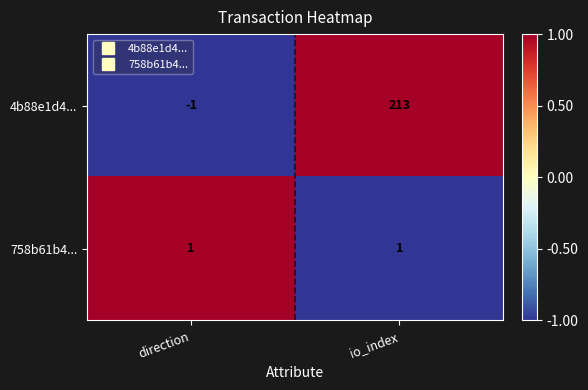

At direction, list the series in order from smallest to largest.

4b88e1d4..., 758b61b4...